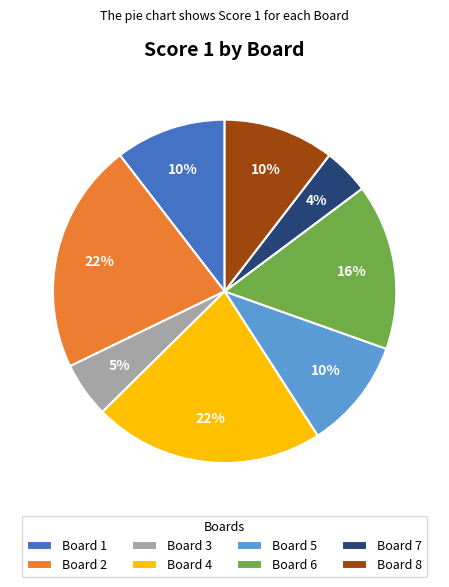

What is the smallest slice in the pie chart?

Board 7